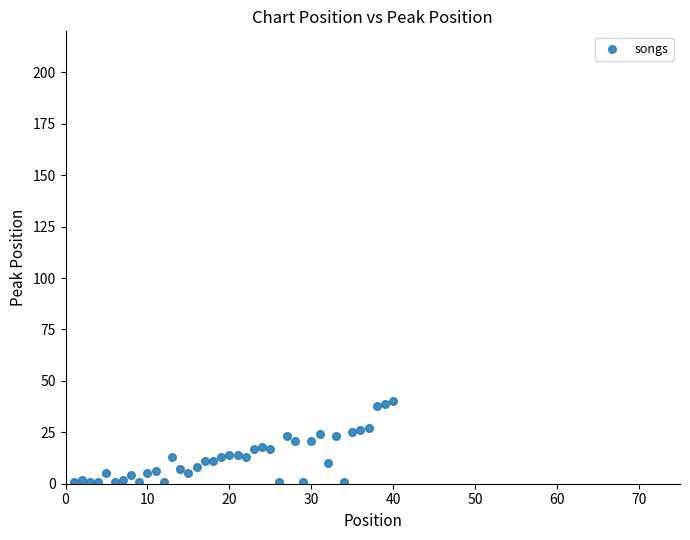

What is the range of Y values (max minus min)?

39